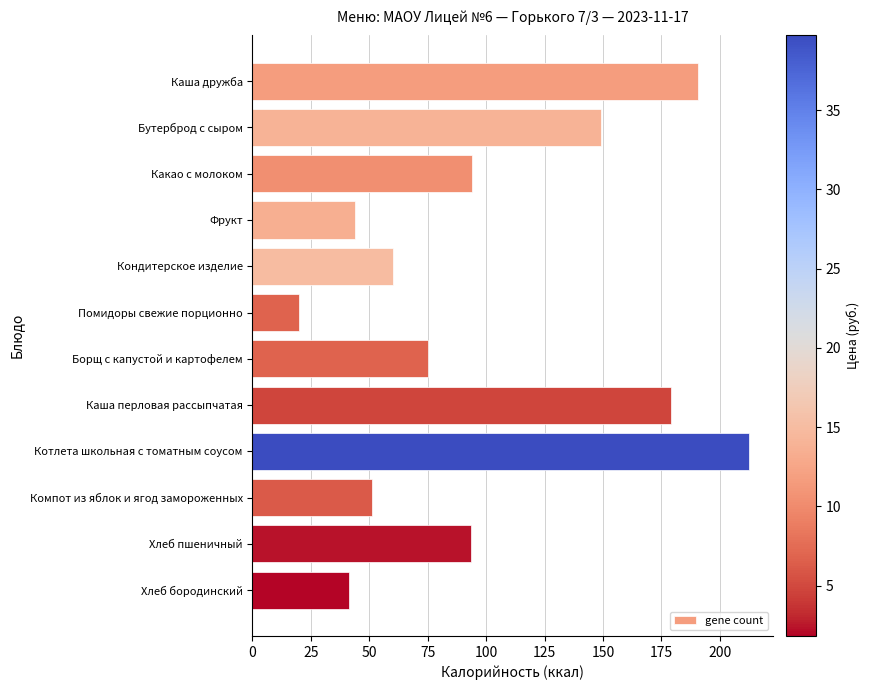

What is the average value?

100.8